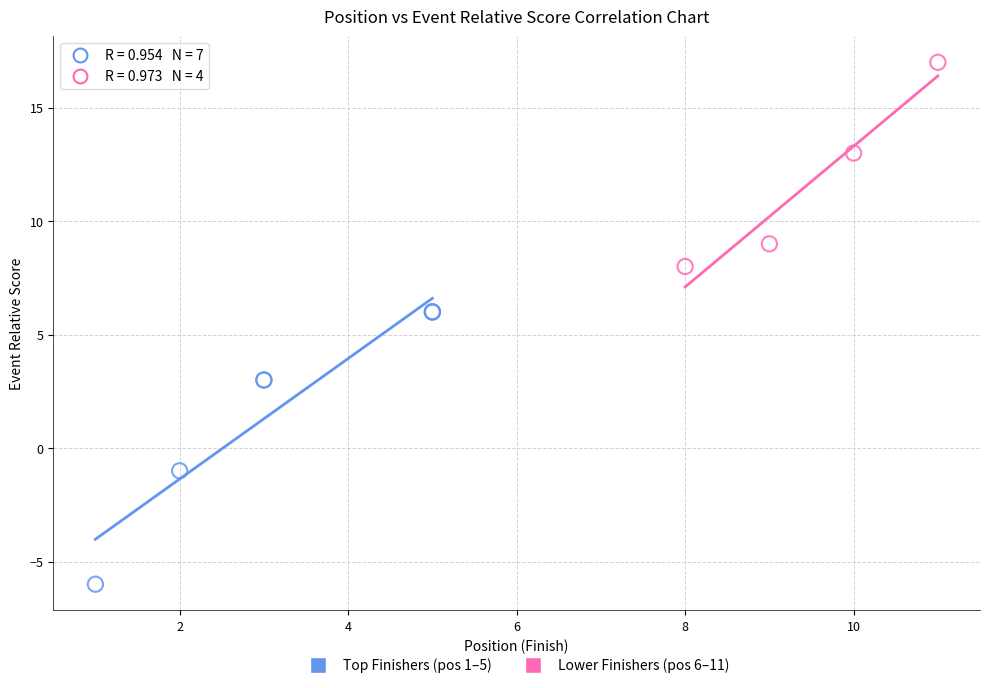

Which series reaches the maximum Y coordinate?

Lower Finishers (pos 6–11)